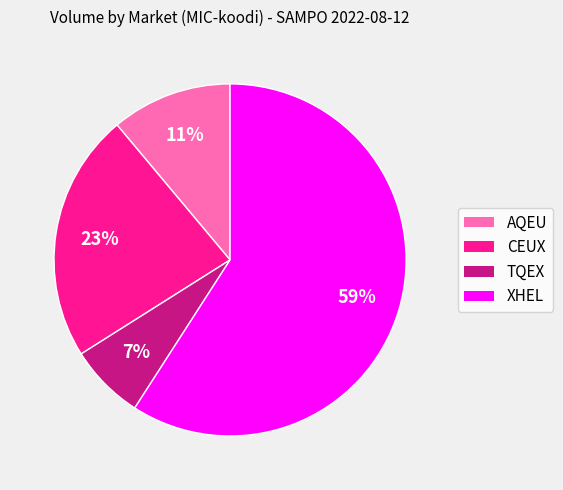

What is the largest slice in the pie chart?

XHEL